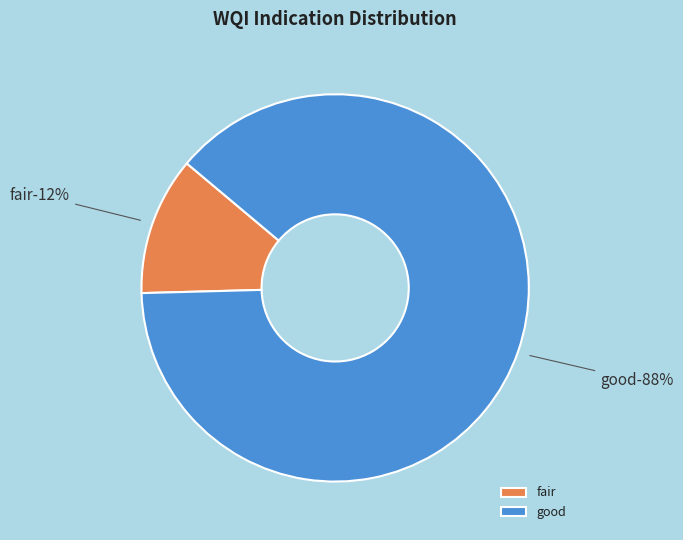

Which category has the biggest portion of the pie?

good